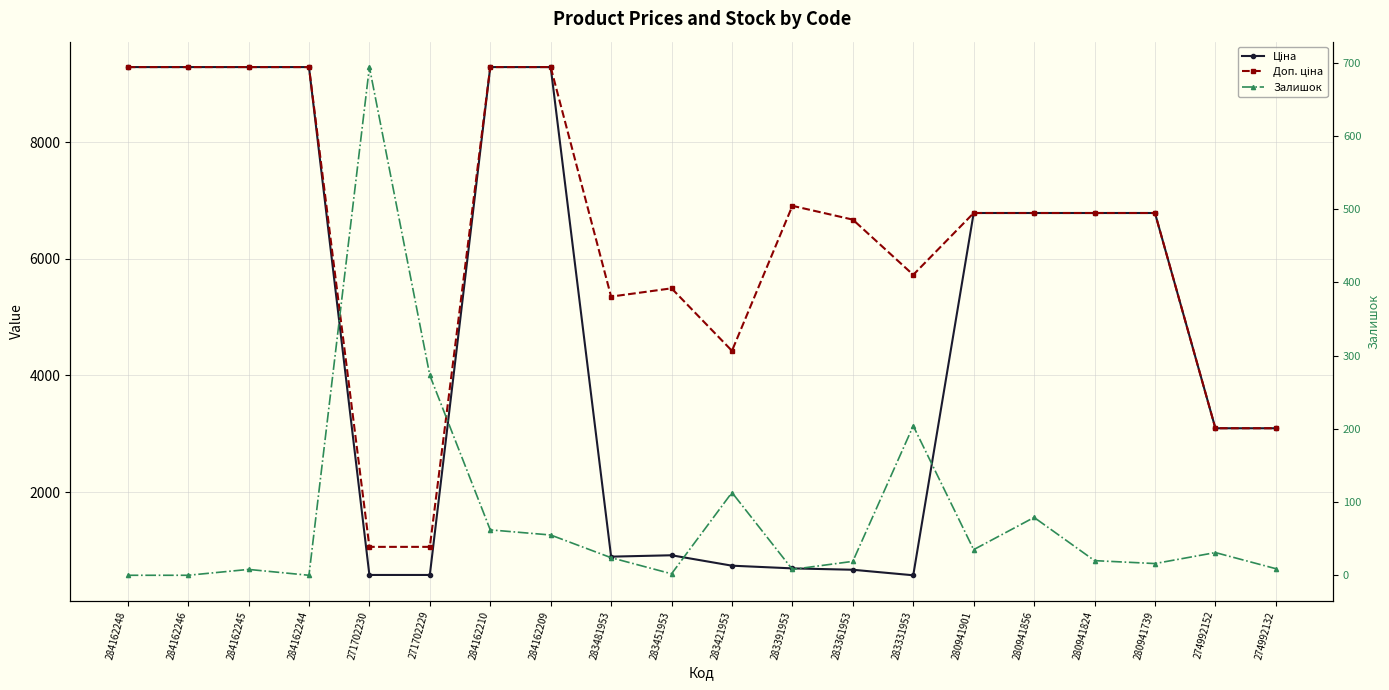

Is it true that Ціна equals 16103.8 at 284162246?

False